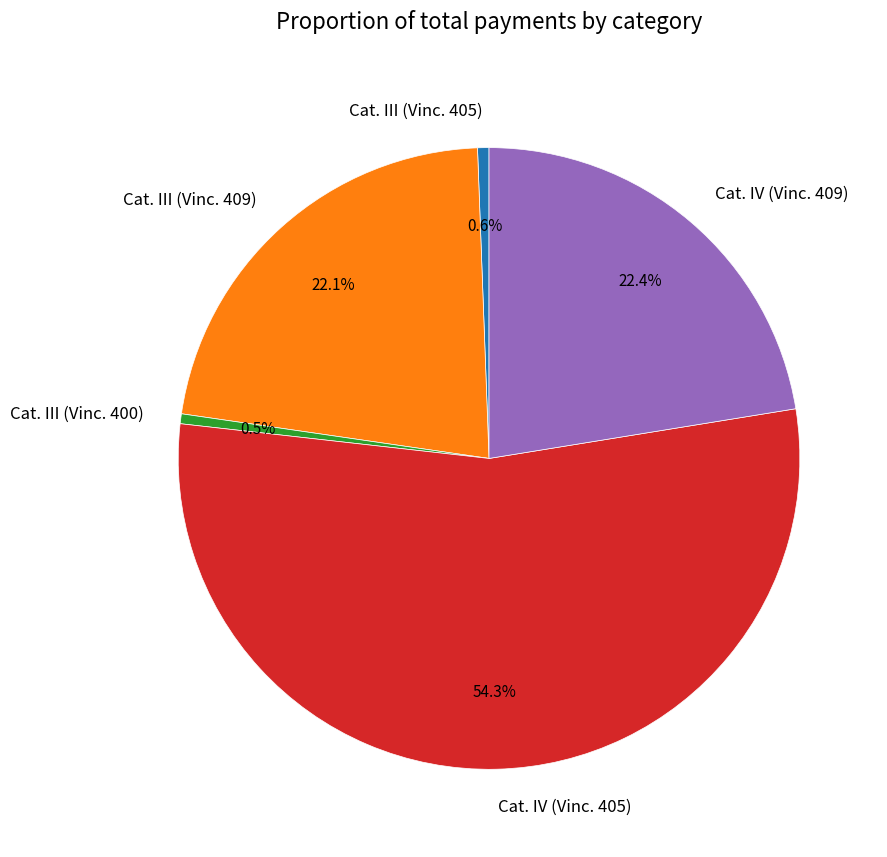

To the nearest percent, what is the average slice percentage?

20%